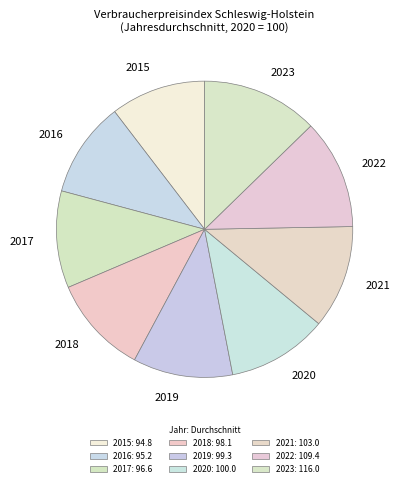

Is there a majority slice in this chart?

No